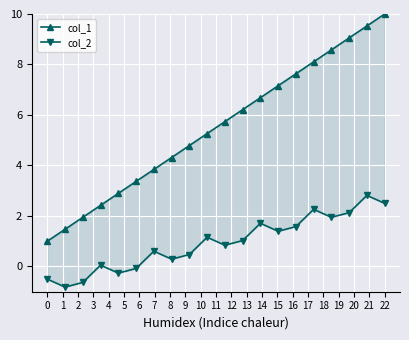

At 14, list the series in order from largest to smallest.

col_1, col_2